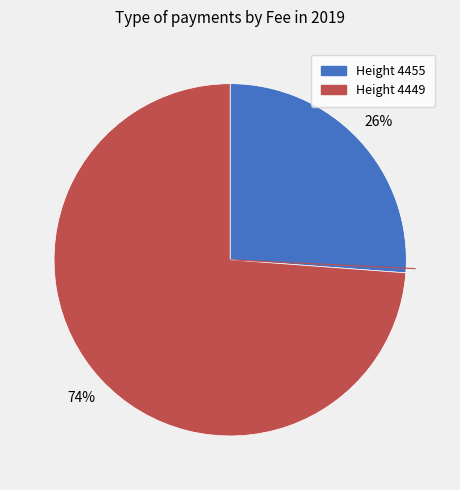

Is there any slice that represents more than half of the pie?

Yes